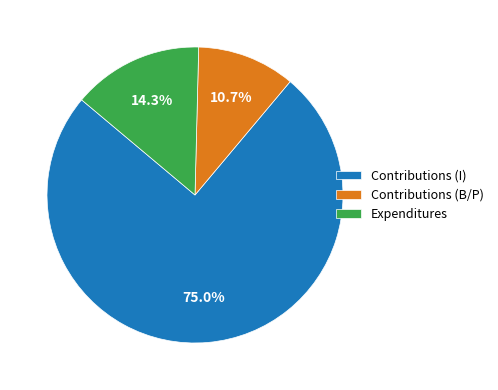

Count the number of slices in the pie.

3